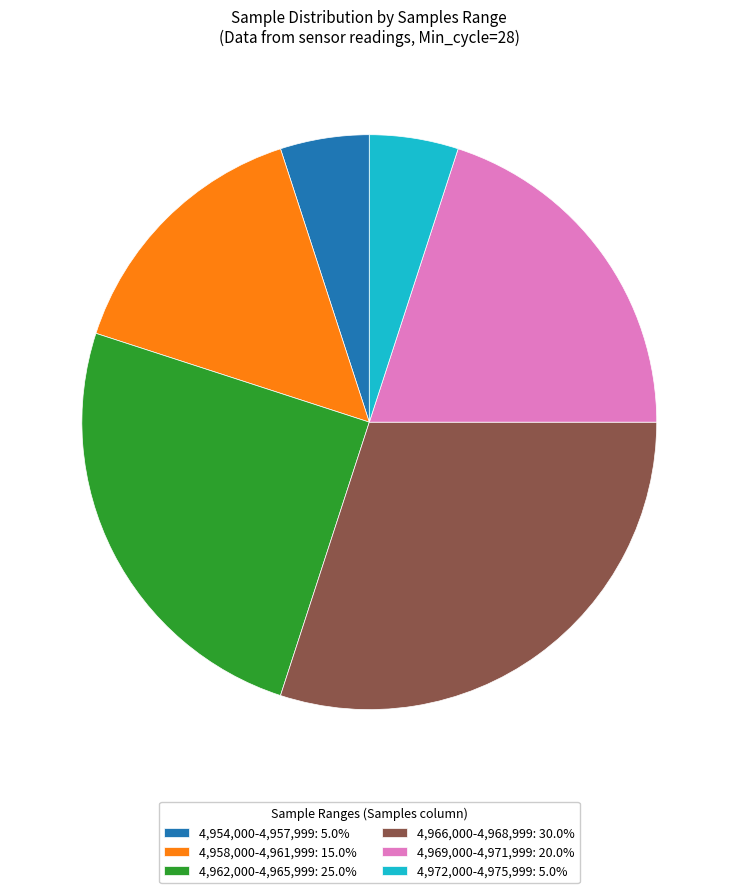

Does any single category account for the majority?

No